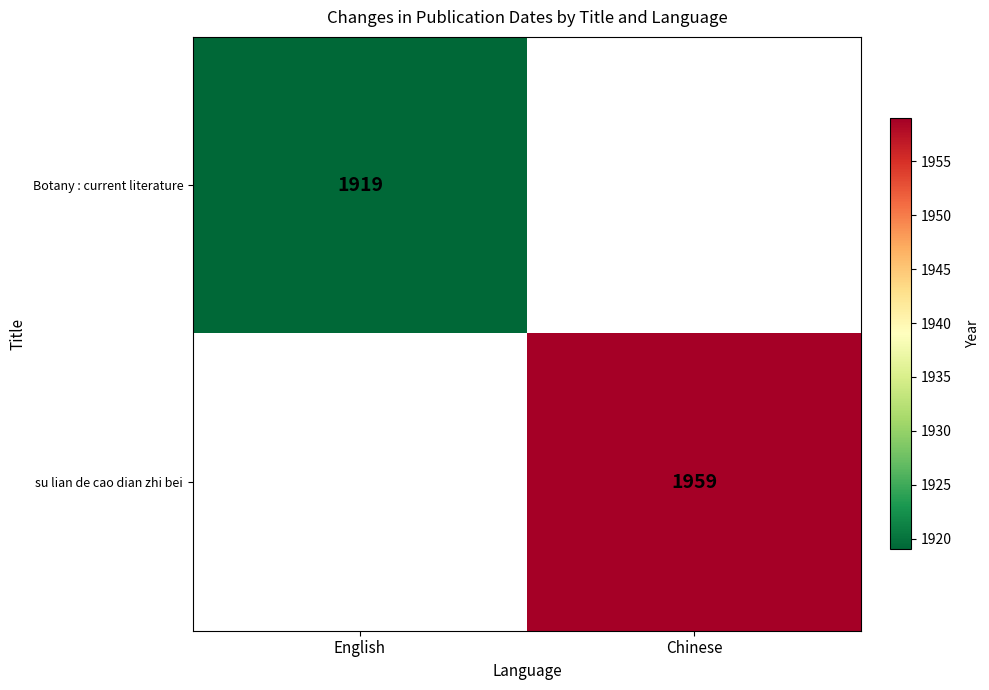

At which category is the sum across all series the highest?

Chinese